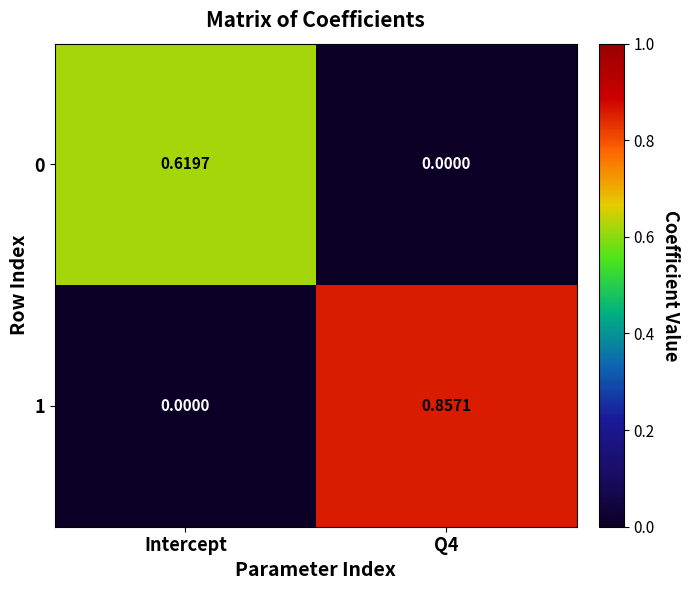

Is the value of 0 at Intercept greater than the value of 1 at Intercept?

Yes